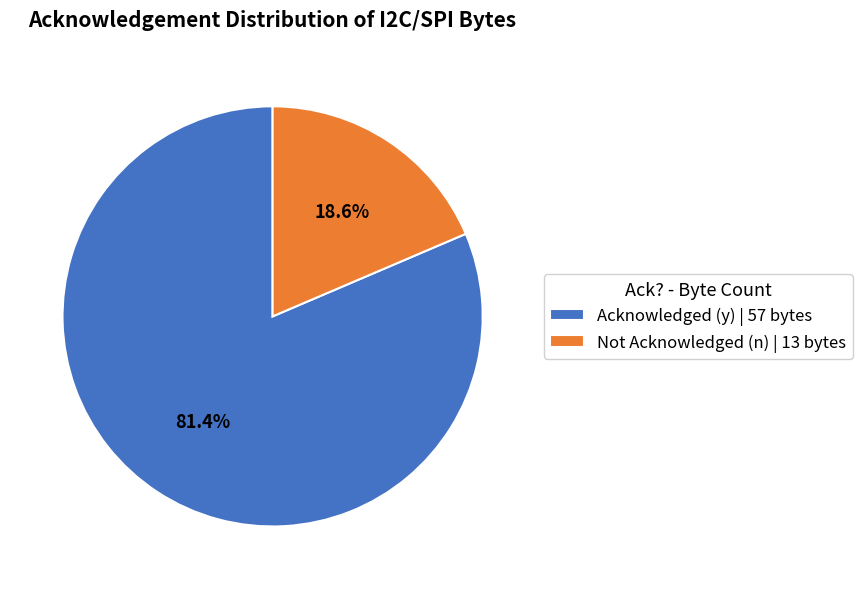

Count the number of slices in the pie.

2